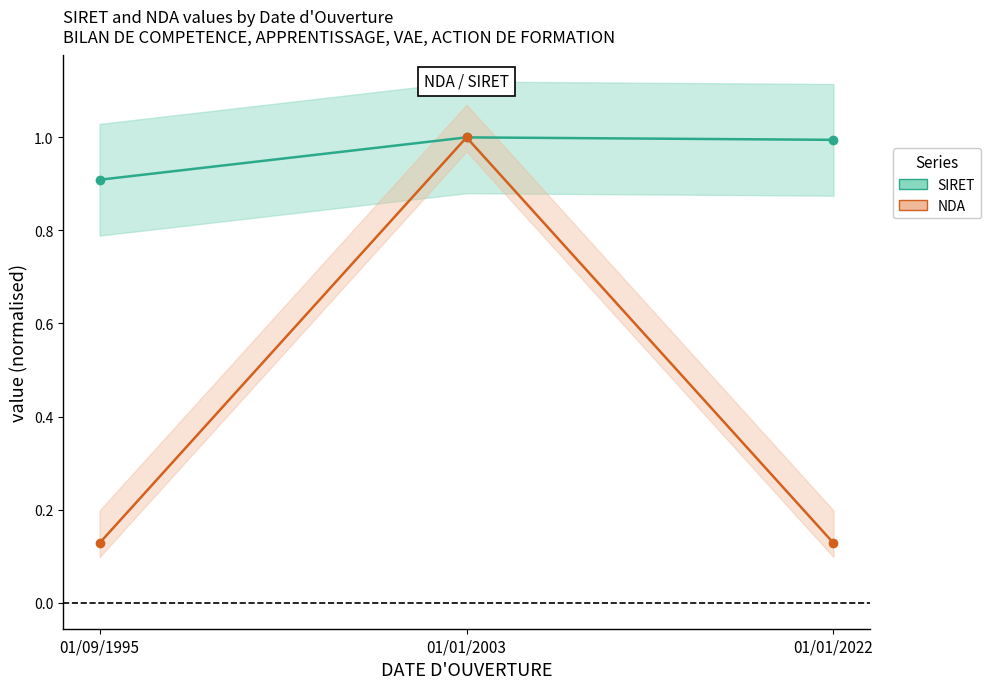

Which series has the largest total across all categories?

SIRET